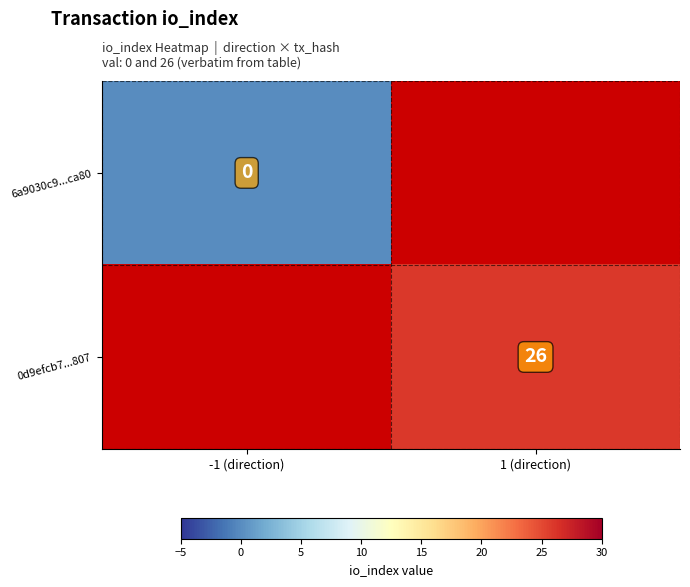

Count the number of data series in this chart.

2